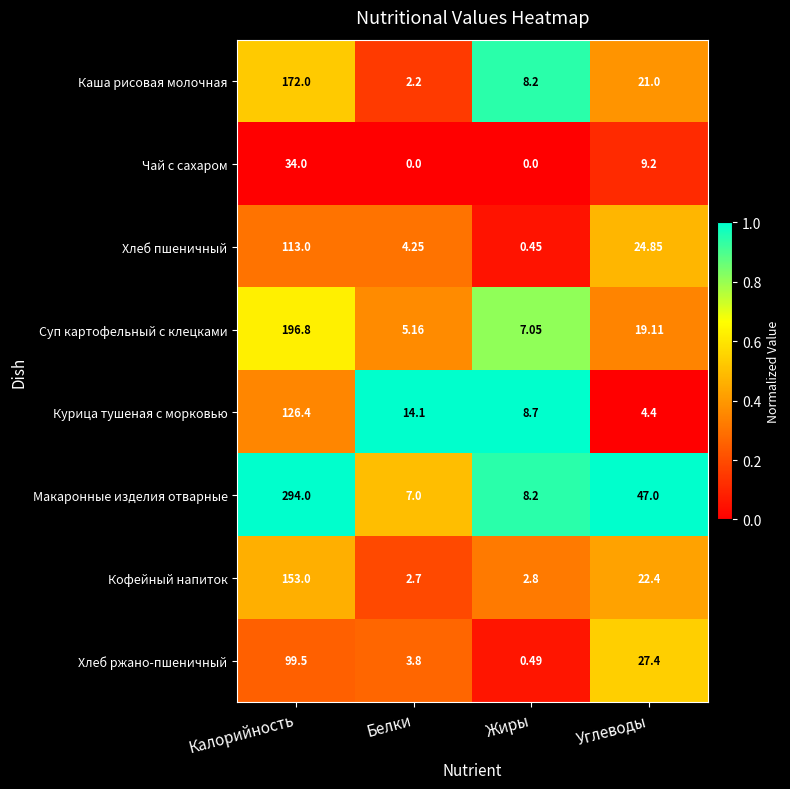

At which category does the chart reach its peak across all series?

Калорийность